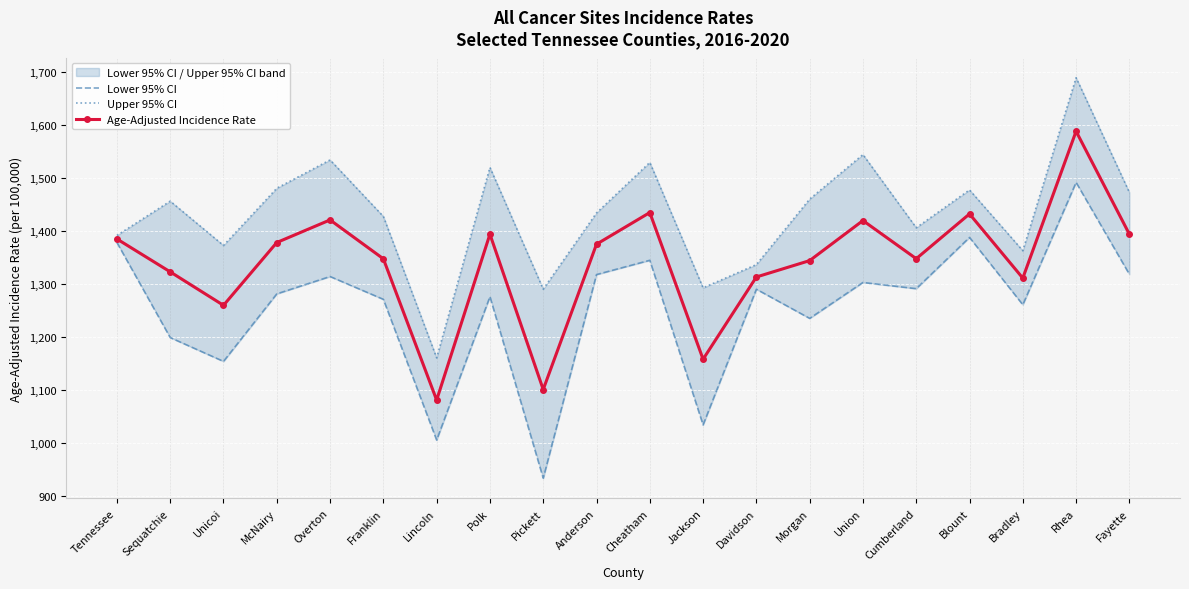

Is it true that Upper 95% CI equals 1472.1 at Fayette?

True